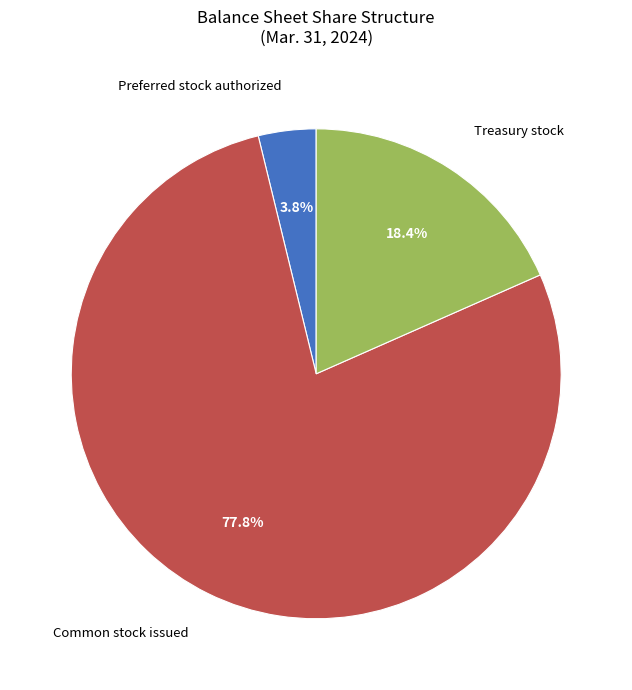

What percentage is NOT represented by Common stock issued?

22.2%